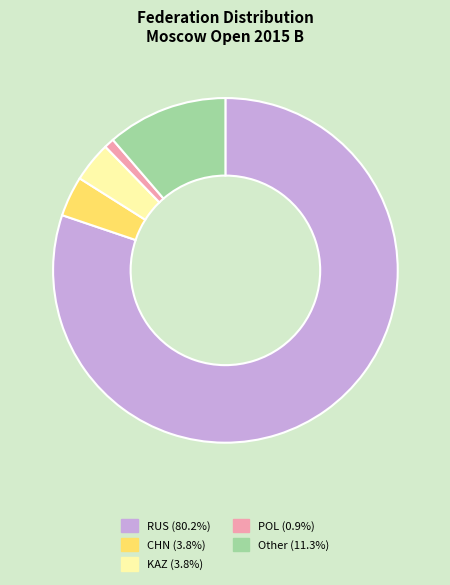

Which category has the smallest portion of the pie?

POL